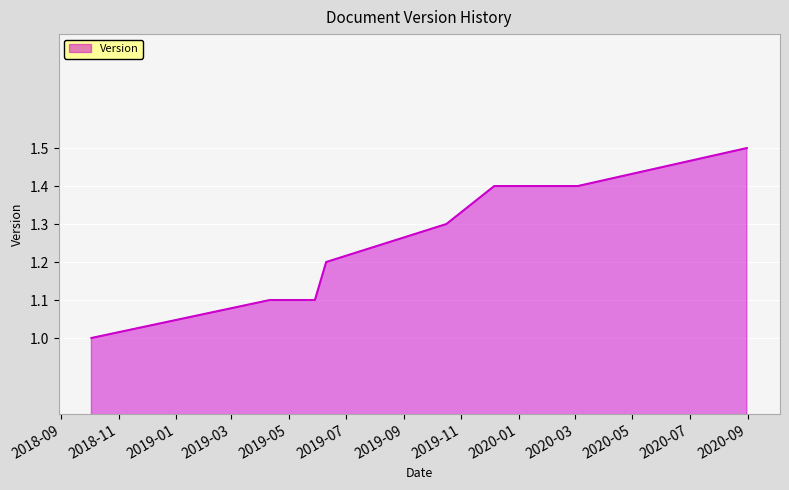

How many values exceed 1?

7